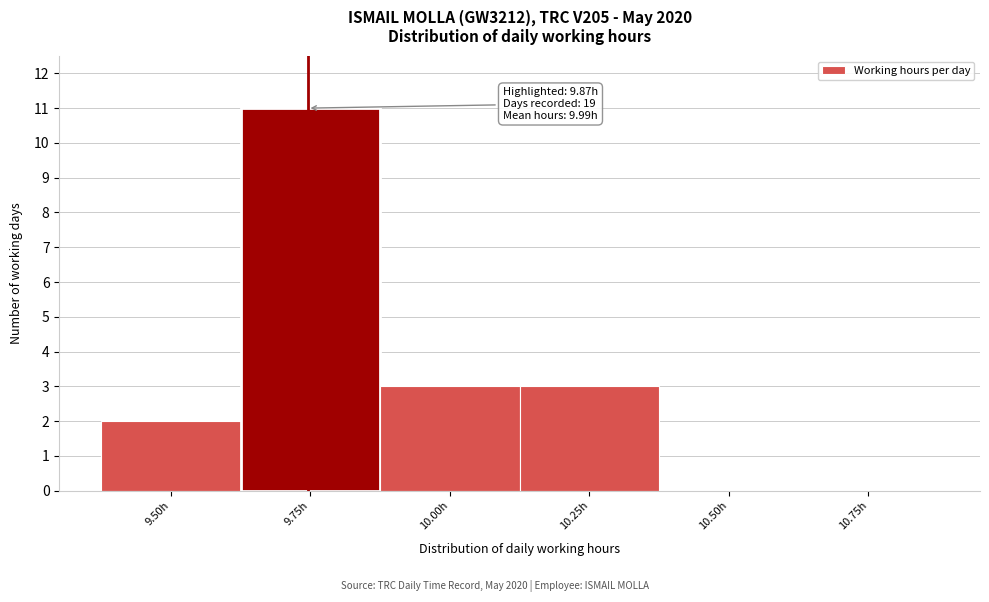

Reading right to left, what are all the values shown in this chart?

10.75h=0	10.50h=0	10.25h=3	10.00h=3	9.75h=11	9.50h=2